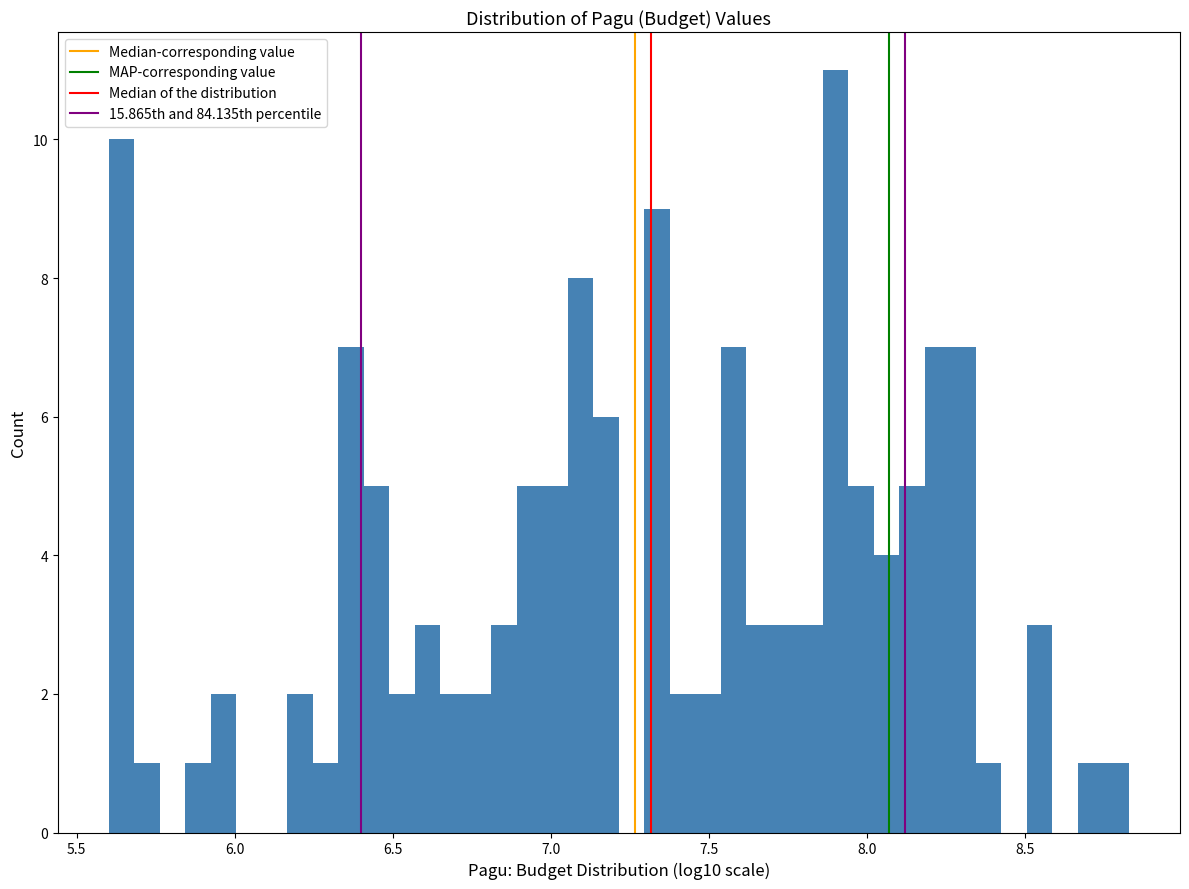

Around what value on the x-axis is the tallest bar? Give the approximate position of its centre, as read against the axis.

7.90